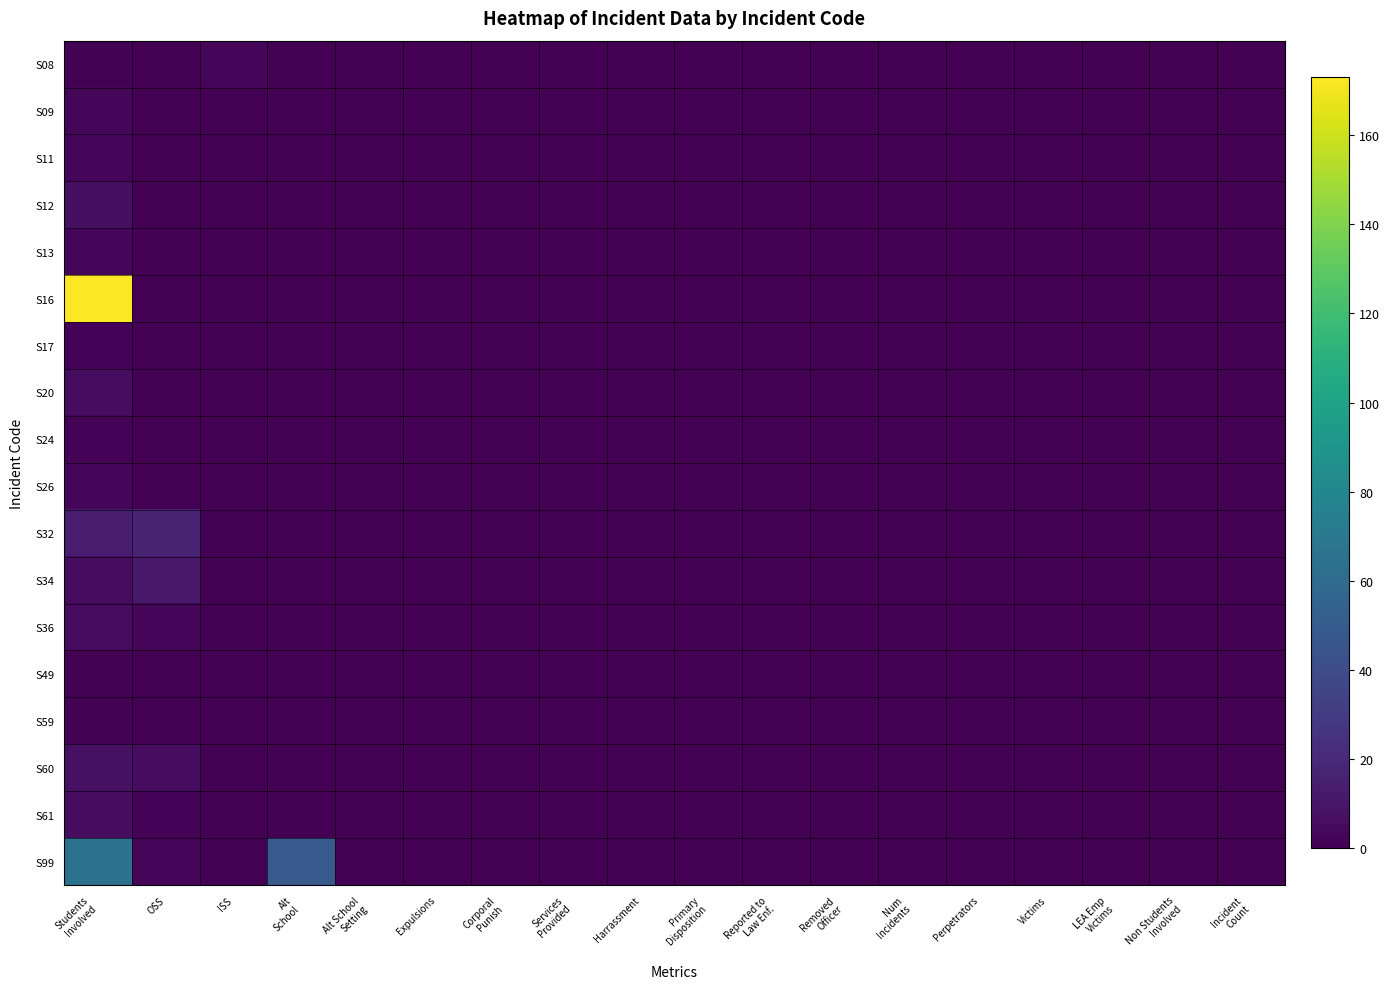

How many distinct data groups are displayed?

18